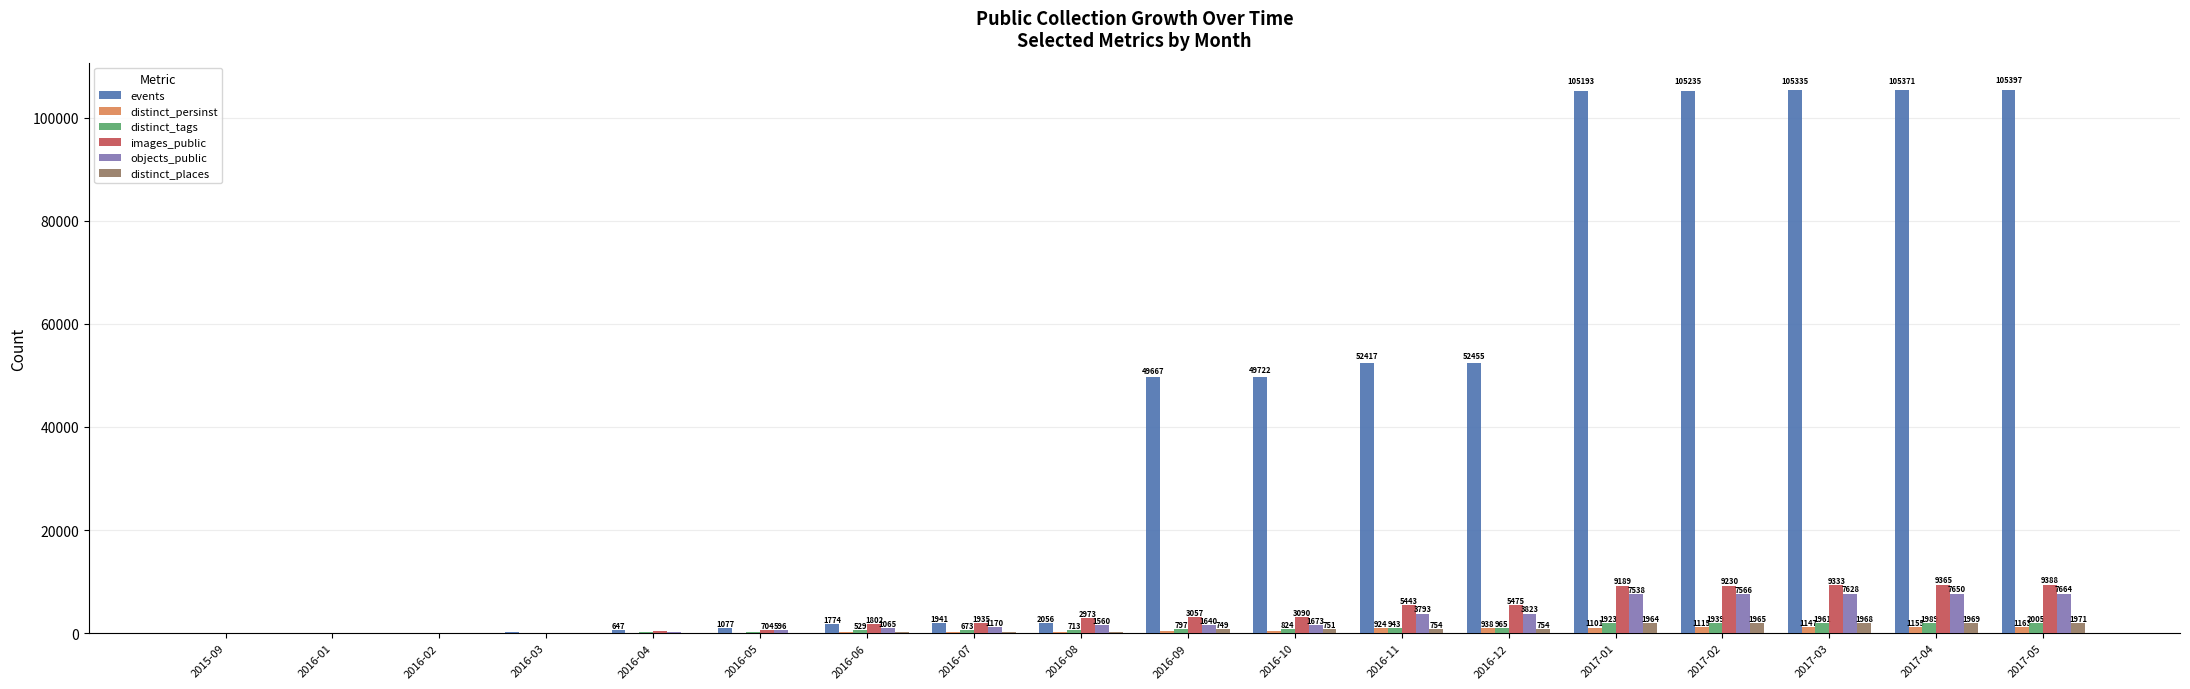

What is the spread (max minus min) of values at 2016-09?

49331